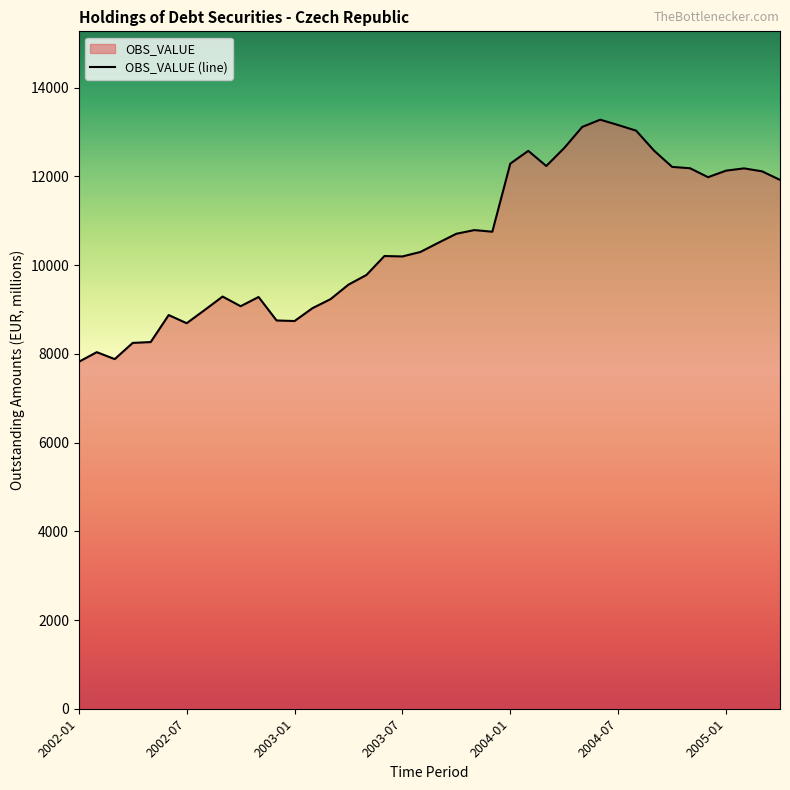

How many data points does each series have?

40